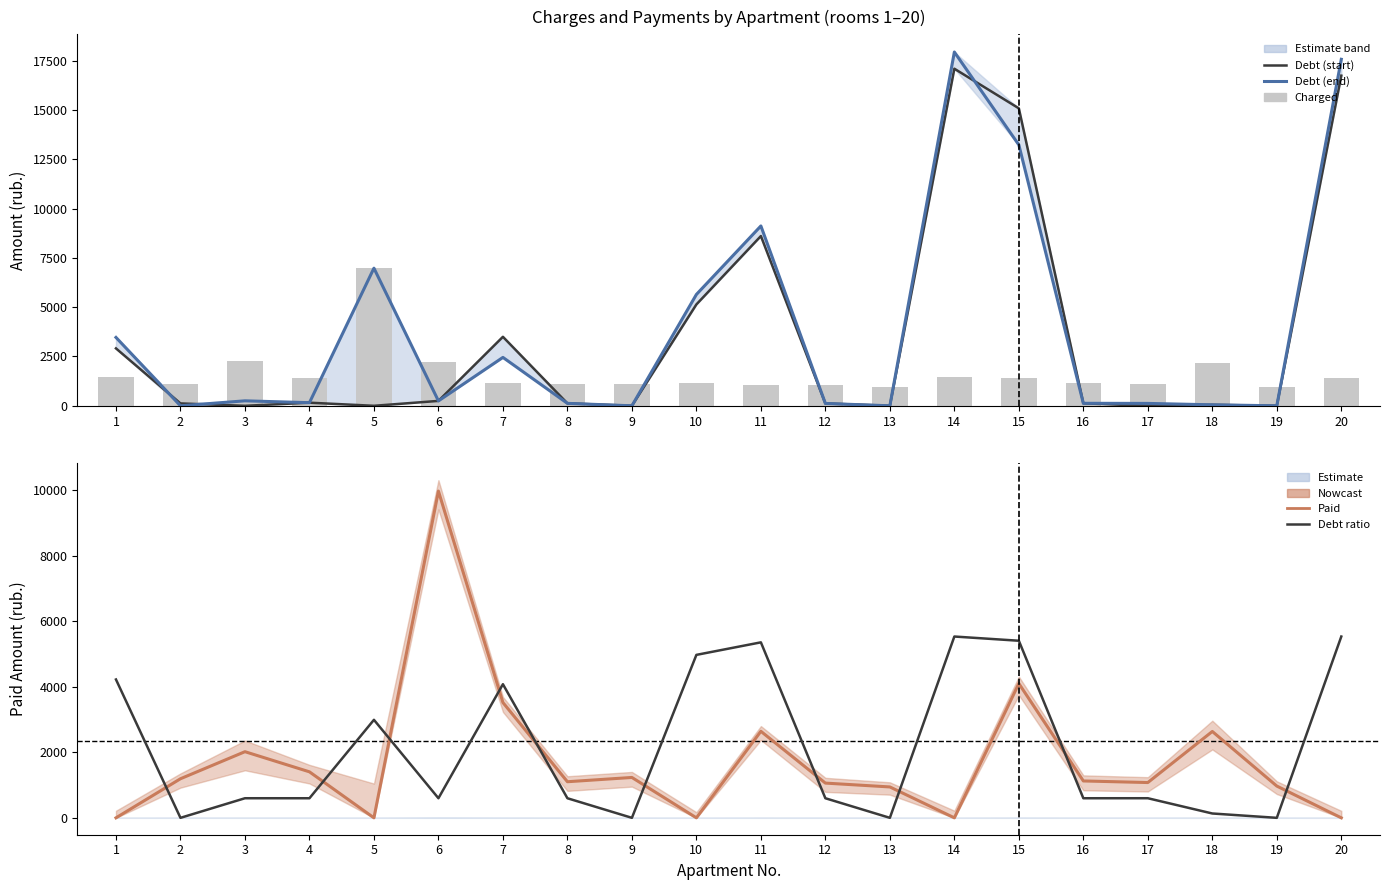

The zadolzhennost (debt start) series shows 30.1 at 2. True or false?

False